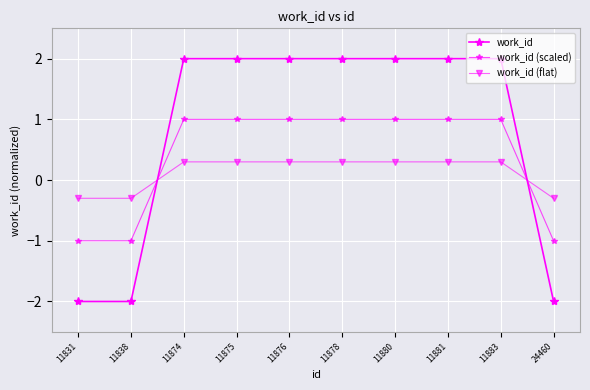

How many data points in work_id (flat) are less than 0?

3